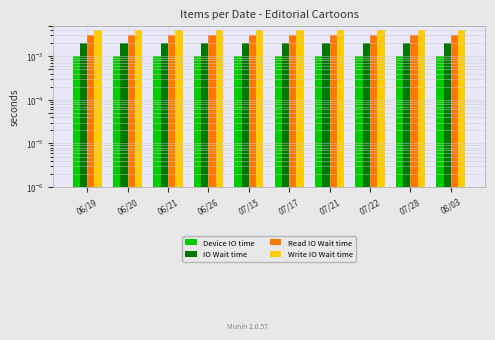

Reading left to right, list all the values displayed in this chart.

Device IO time: 06/19=0.0	06/20=0.0	06/21=0.0	06/26=0.0	07/15=0.0	07/17=0.0	07/21=0.0	07/22=0.0	07/28=0.0	08/03=0.0
IO Wait time: 06/19=0.0	06/20=0.0	06/21=0.0	06/26=0.0	07/15=0.0	07/17=0.0	07/21=0.0	07/22=0.0	07/28=0.0	08/03=0.0
Read IO Wait time: 06/19=0.0	06/20=0.0	06/21=0.0	06/26=0.0	07/15=0.0	07/17=0.0	07/21=0.0	07/22=0.0	07/28=0.0	08/03=0.0
Write IO Wait time: 06/19=0.0	06/20=0.0	06/21=0.0	06/26=0.0	07/15=0.0	07/17=0.0	07/21=0.0	07/22=0.0	07/28=0.0	08/03=0.0